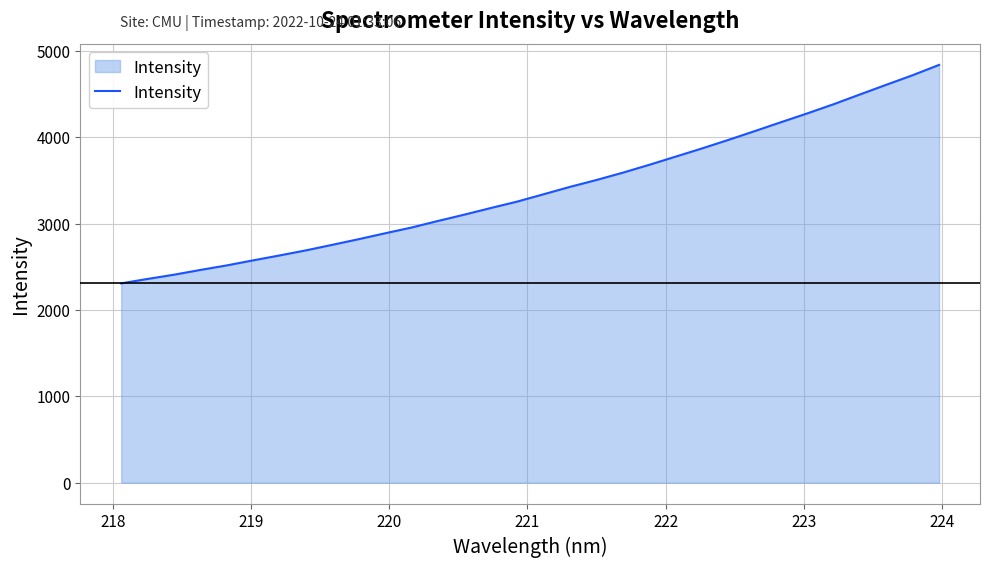

What is the smallest value displayed?

2307.5